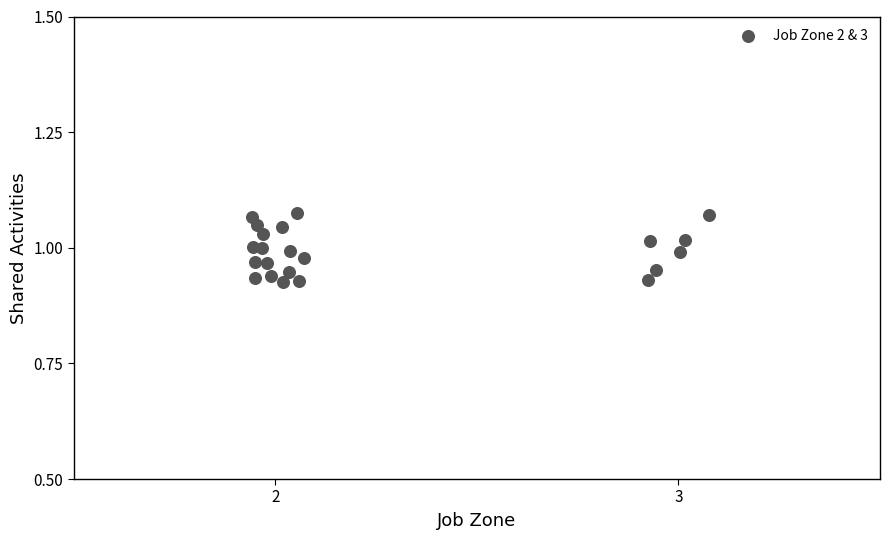

How many points are shown in the scatter plot?

22